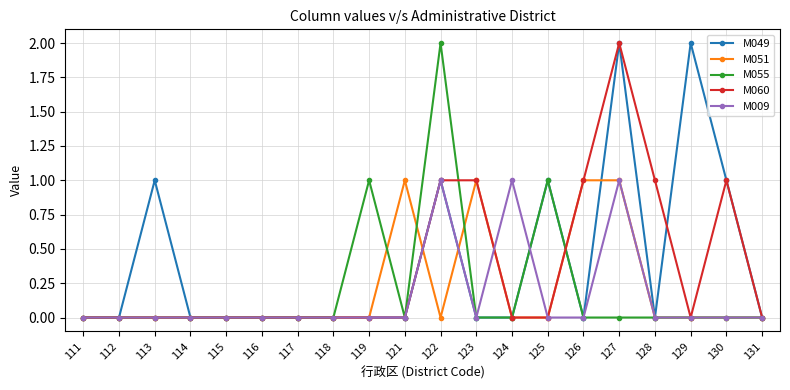

At which category is the sum across all series the highest?

127